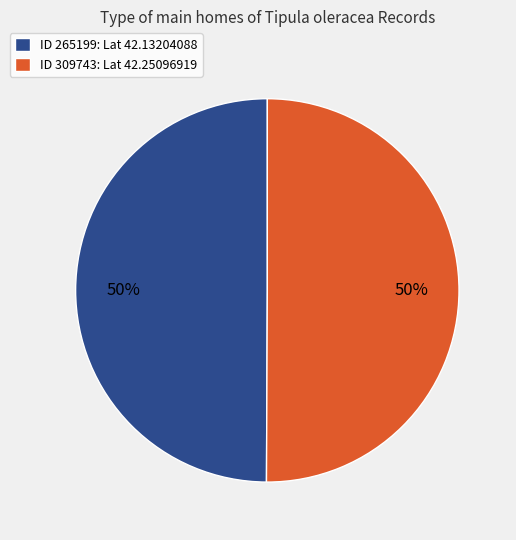

What is the ratio of the value at ID 309743: Lat 42.25096919 to the value at ID 265199: Lat 42.13204088?

1.0